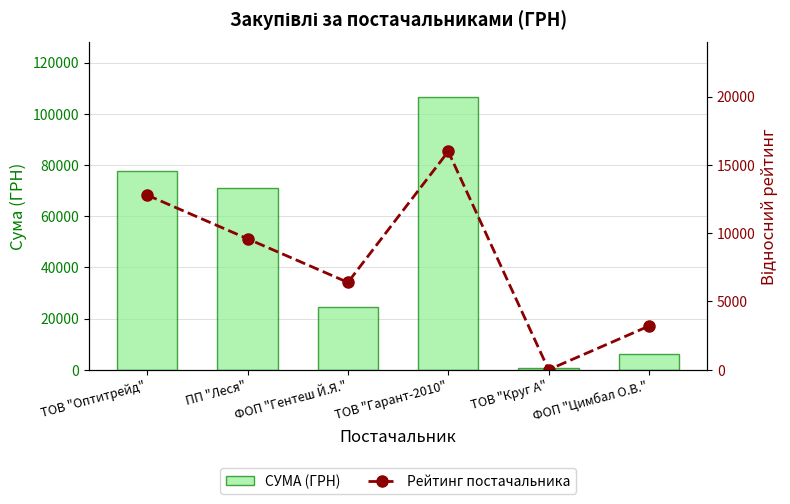

Rank the series at ТОВ "Оптитрейд" from lowest to highest value.

Рейтинг постачальника, СУМА (ГРН)